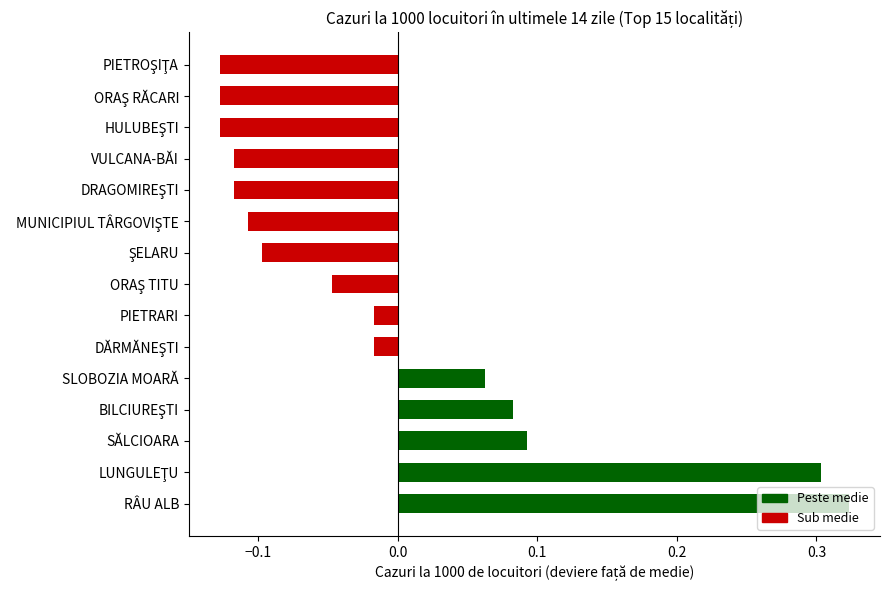

Are the bars grouped side by side (vs. stacked)?

No